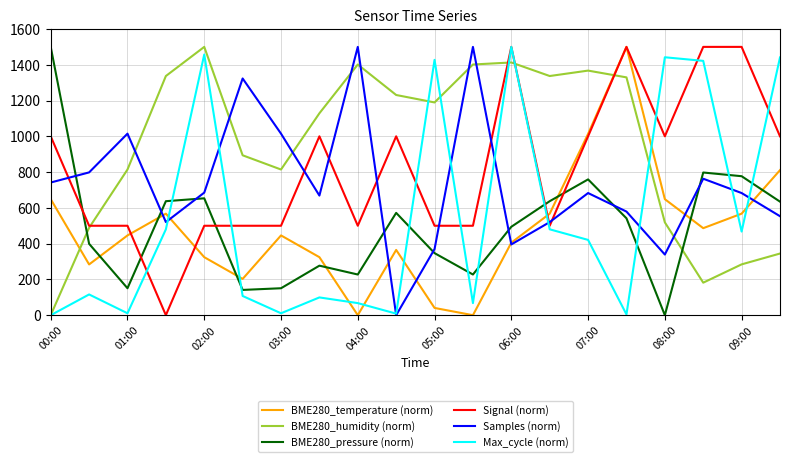

True or false: Signal (norm) and BME280_pressure (norm) intersect in this chart.

True